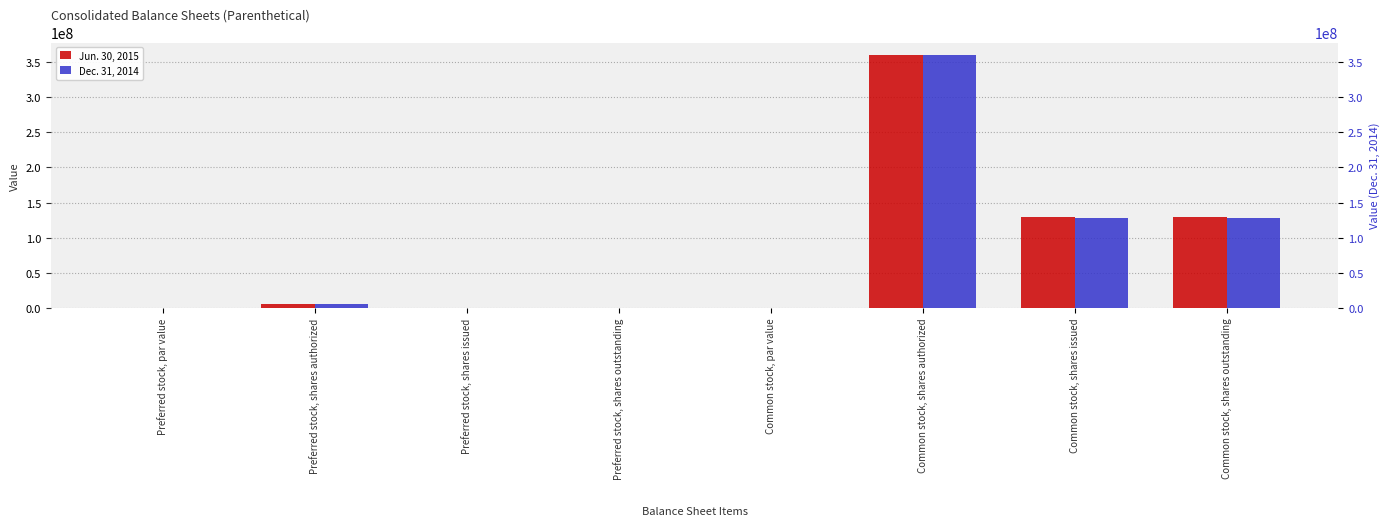

How many bars are there in each group?

2